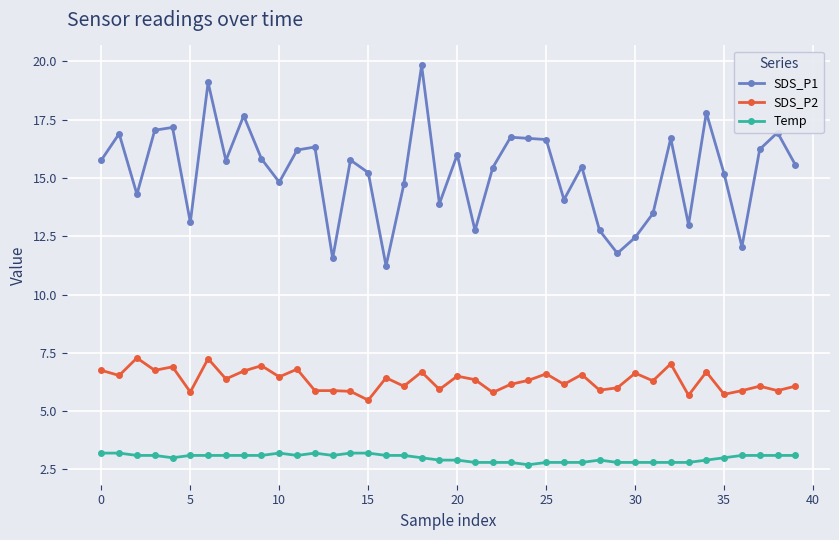

Is this an area chart (filled region under the line)?

No